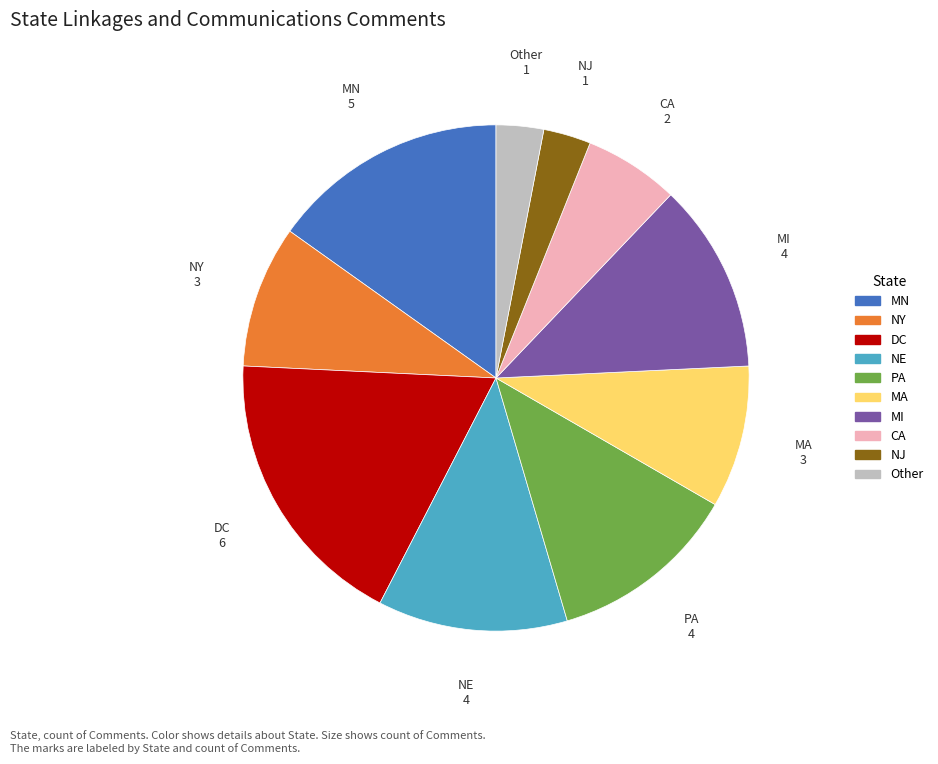

Does any single category account for the majority?

No